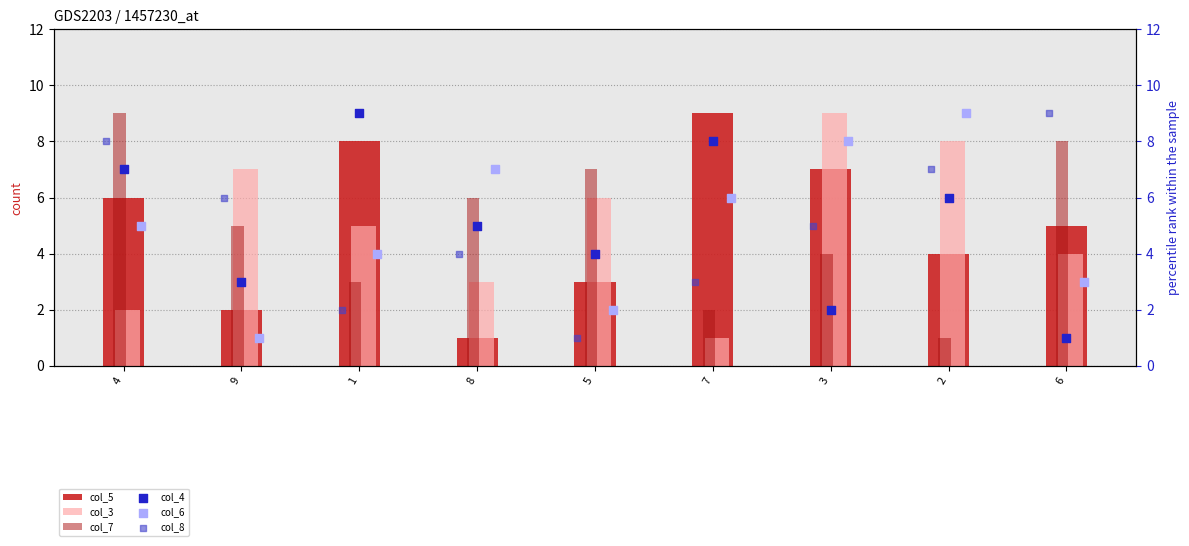

Is the value of col_3 at 2 greater than the value of col_5 at 4?

Yes